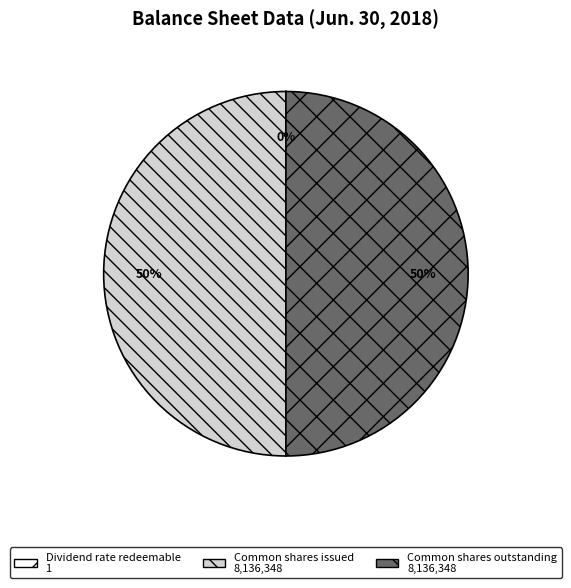

To the nearest percent, what is the combined percentage of Common shares issued and Common shares outstanding?

100%